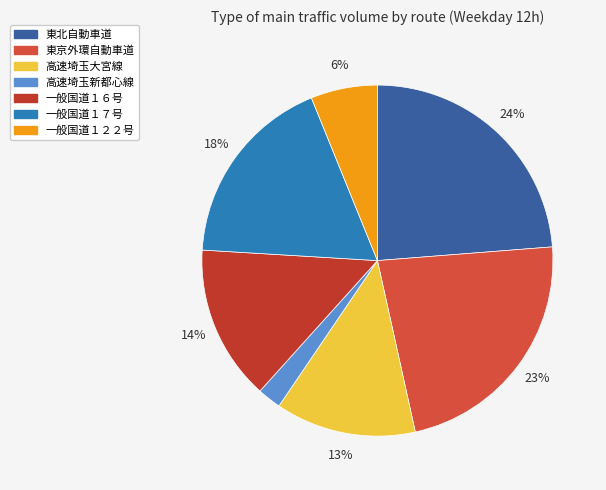

To the nearest percent, what is the combined percentage of 高速埼玉新都心線 and 東京外環自動車道?

25%